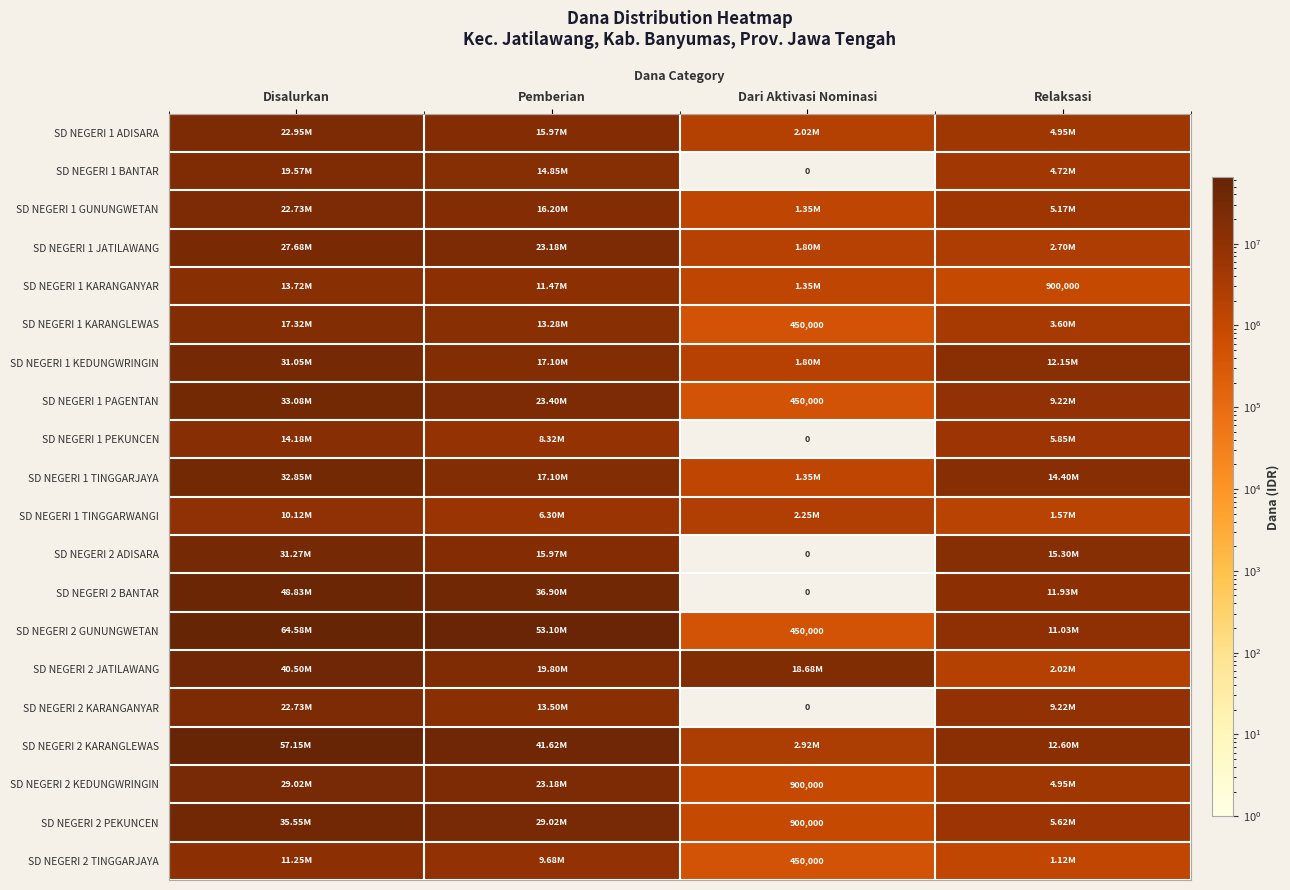

Is the value of SD NEGERI 1 PEKUNCEN at Dari Aktivasi Nominasi greater than the value of SD NEGERI 1 PAGENTAN at Dari Aktivasi Nominasi?

No